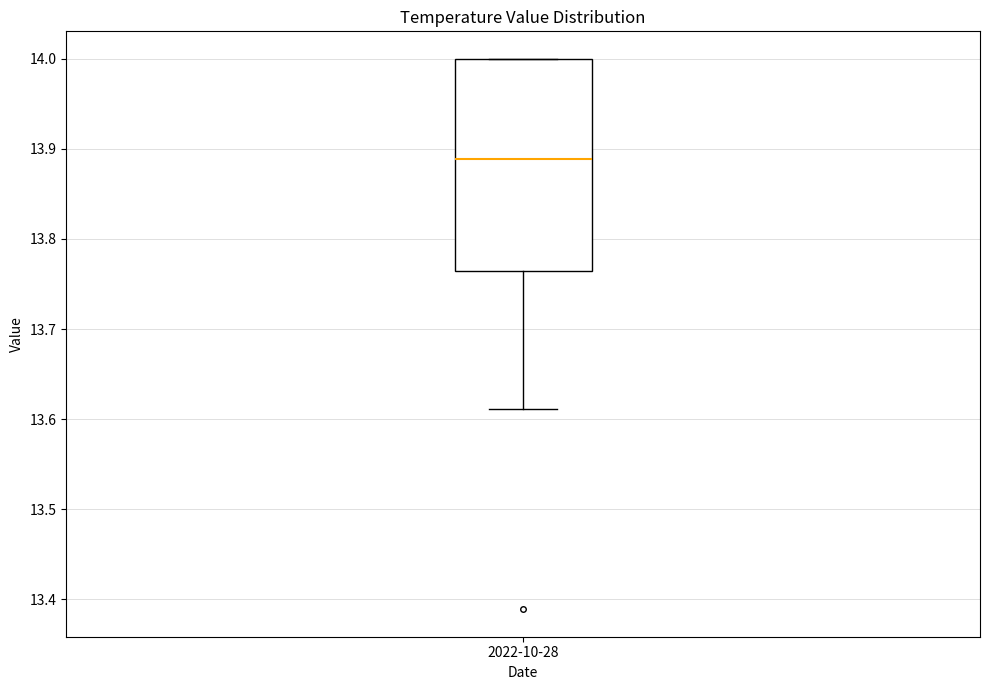

Transcribe this box plot: give where the median line is, the range the box spans, and where the two whiskers end, as read against the y-axis. The values are not printed on the chart, so give them approximately, as read against the axis.

median 13.89, box 13.76 to 14.00, whiskers 13.61 to 14.00